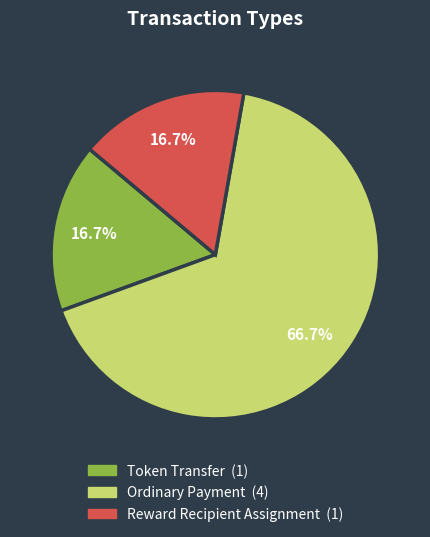

To the nearest percent, what is the combined percentage of Token Transfer and Ordinary Payment?

83%